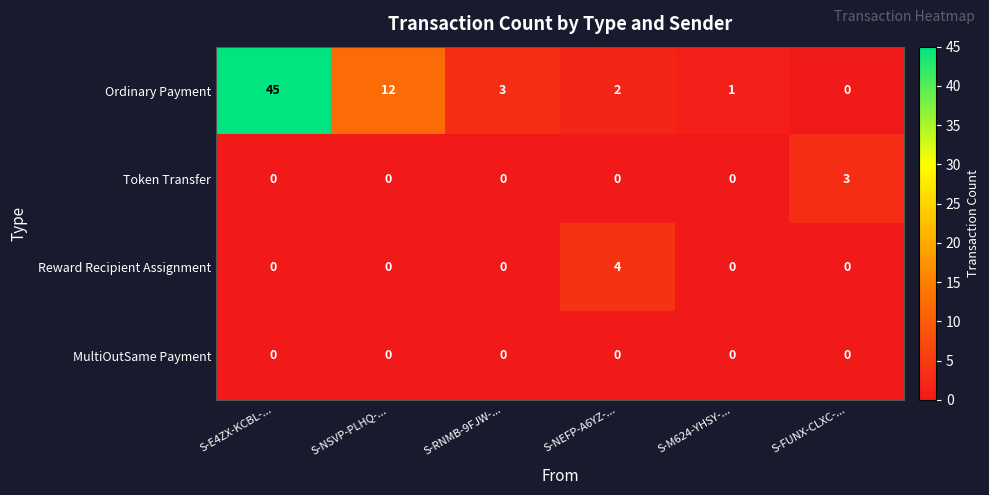

At how many categories does at least one series exceed 38?

1